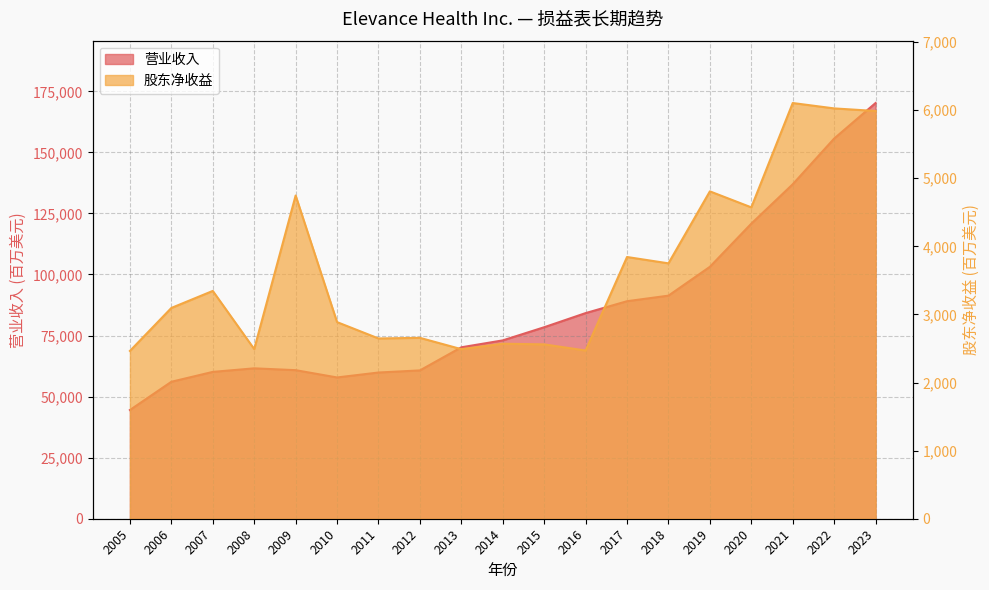

True or false: 营业收入 has a value of 70191 at 2013.

True